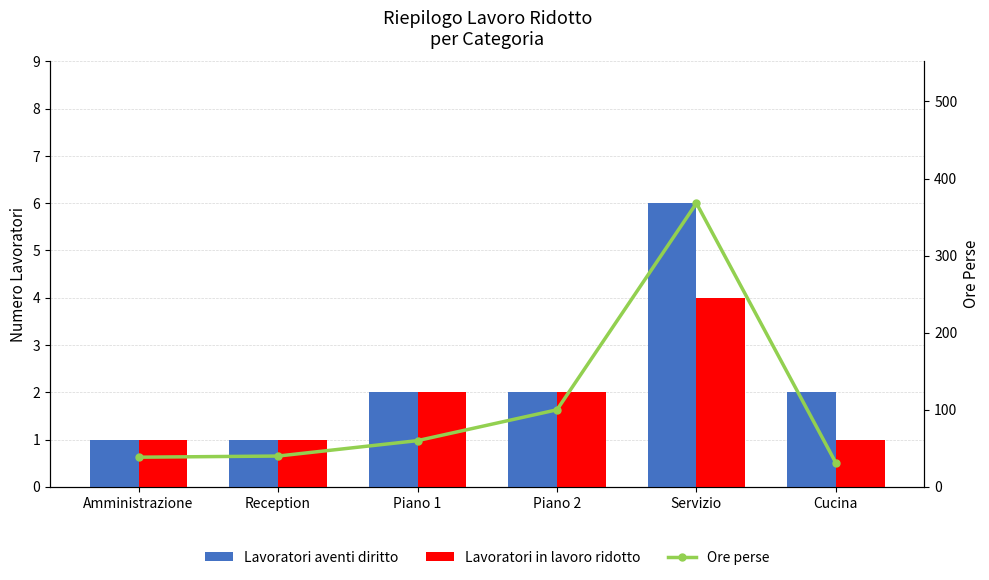

What position from the left is Piano 2?

4